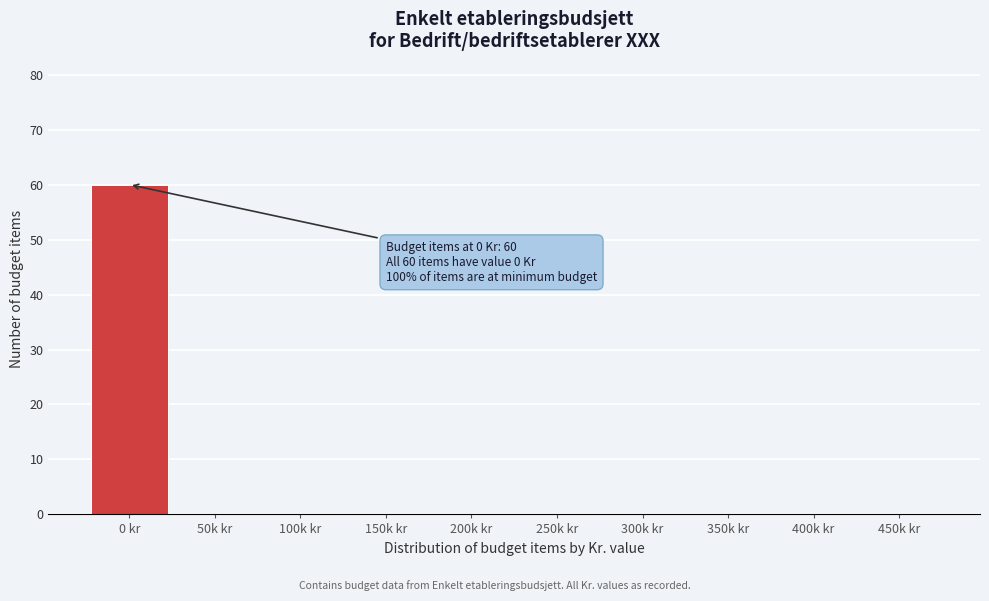

Reading left to right, extract all data points from this chart.

0 kr=60	50k kr=0	100k kr=0	150k kr=0	200k kr=0	250k kr=0	300k kr=0	350k kr=0	400k kr=0	450k kr=0